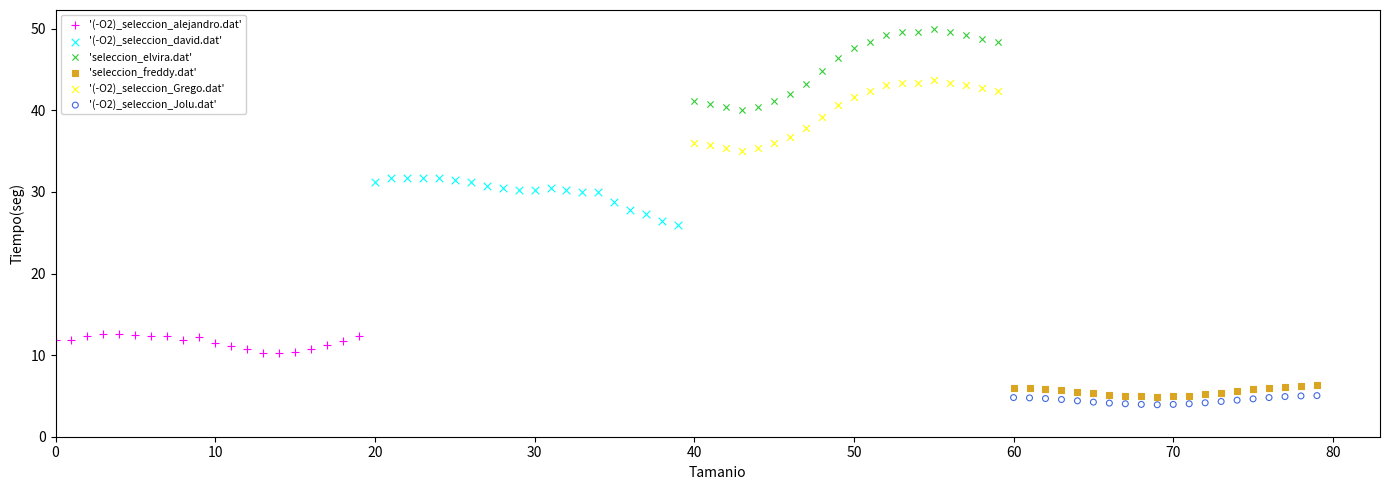

Which series contains the lowest Y value?

'(-O2)_seleccion_Jolu.dat'